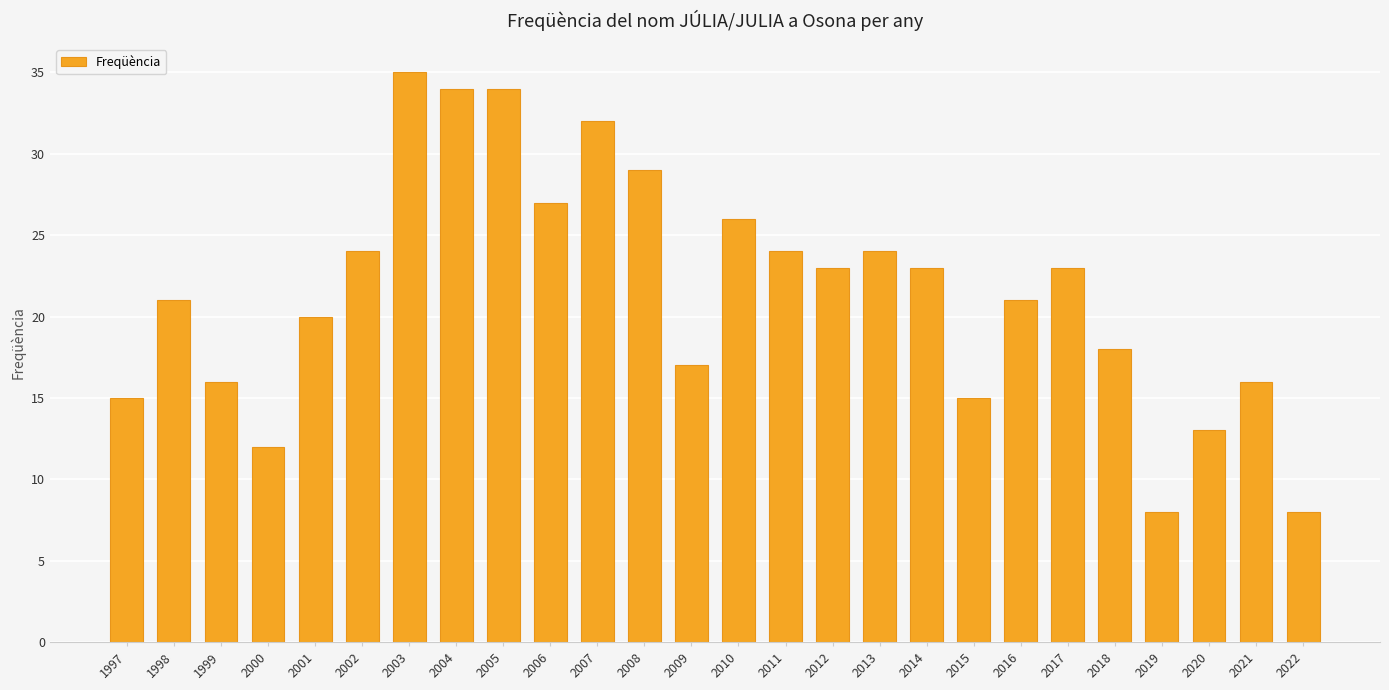

At which category does the chart reach its peak across all series?

2003